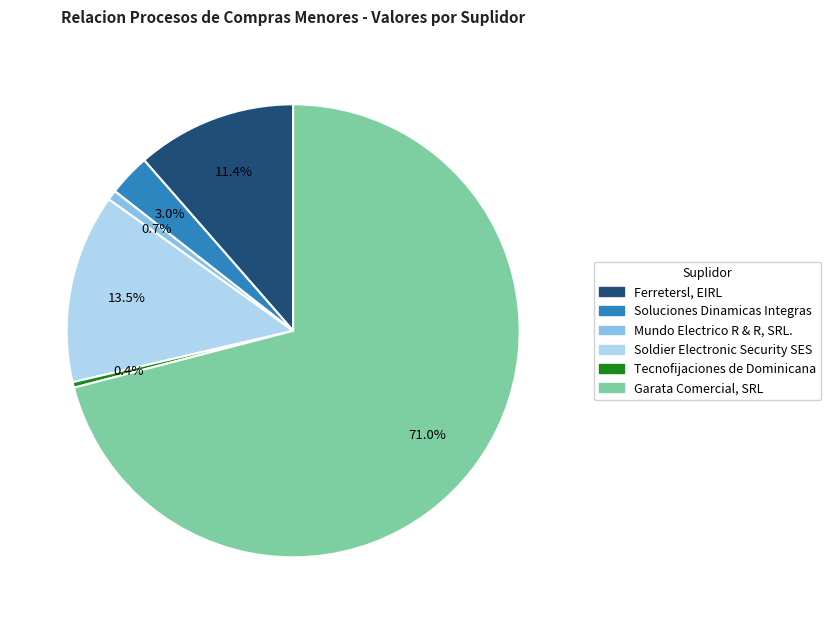

Does any single category account for the majority?

Yes